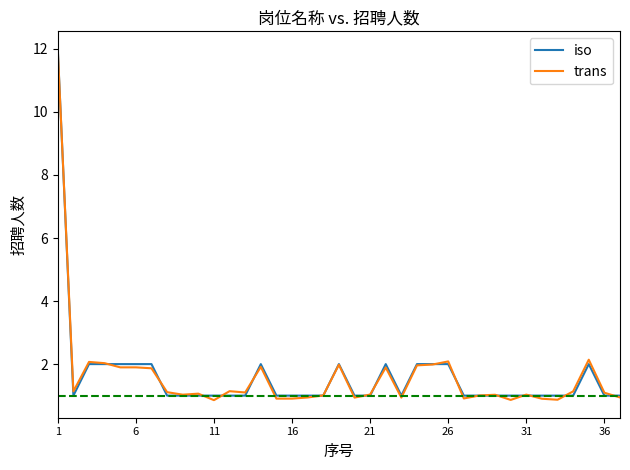

Which series has the widest spread of values?

trans